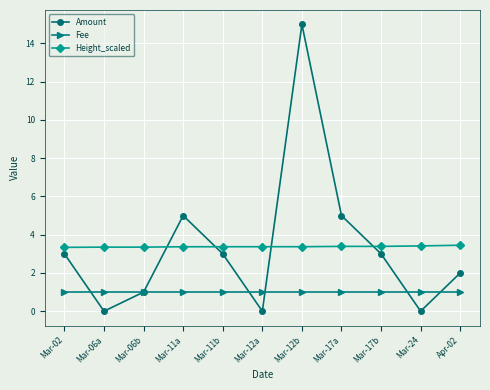

What position from the left is Mar-17a?

8